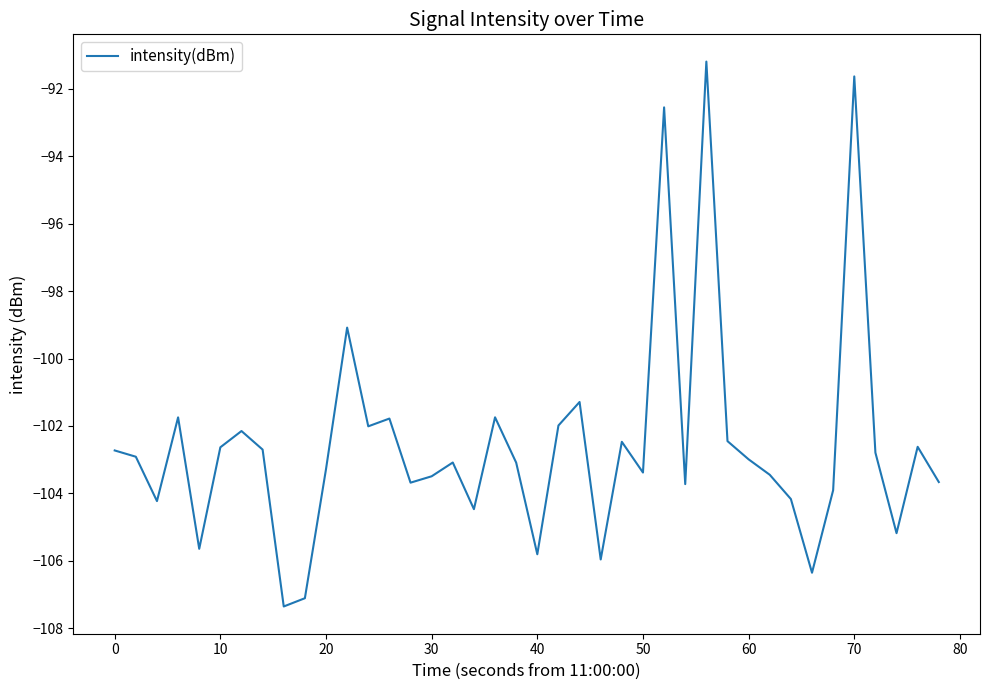

What is the difference between the maximum and minimum values?

16.2